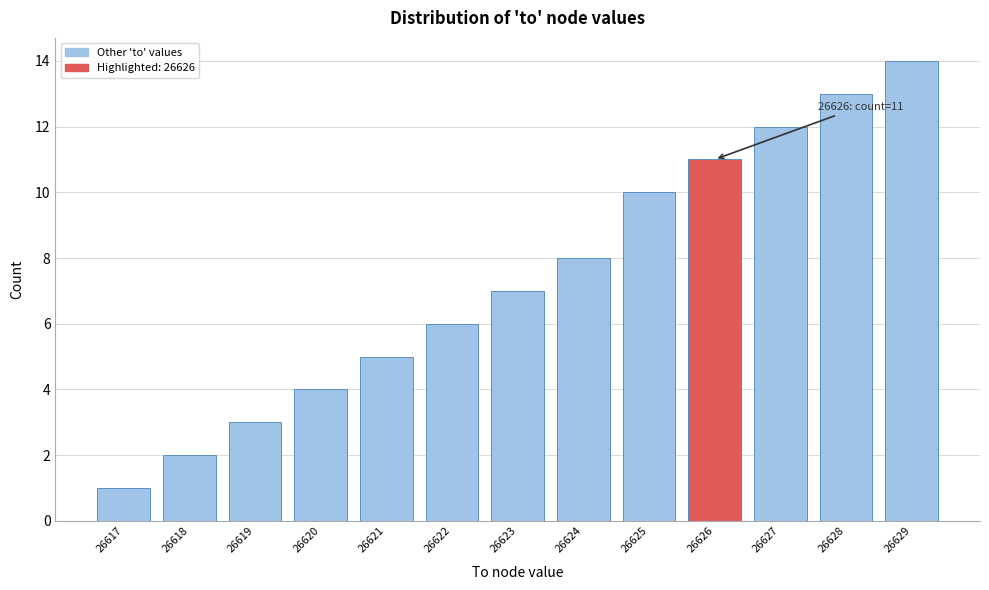

Reading left to right, what are all the values shown in this chart?

1	2	3	4	5	6	7	8	10	11	12	13	14